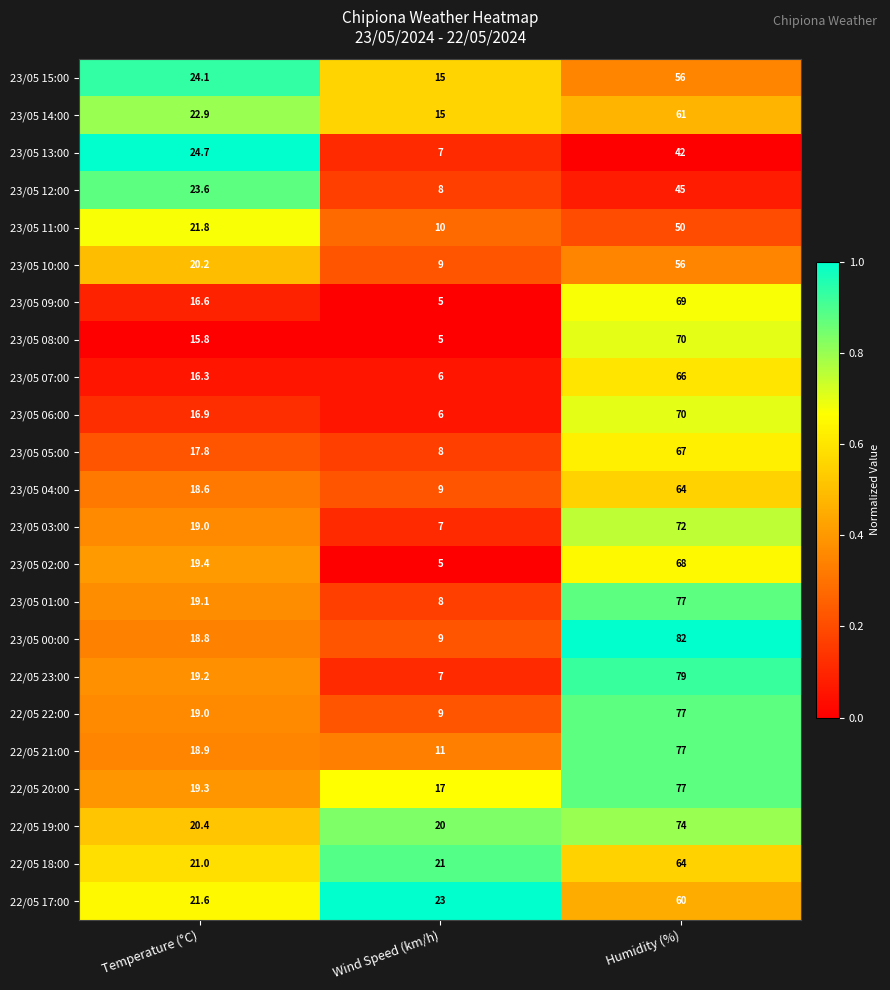

The 23/05 12:00 series shows 75.9 at Humidity (%). True or false?

False